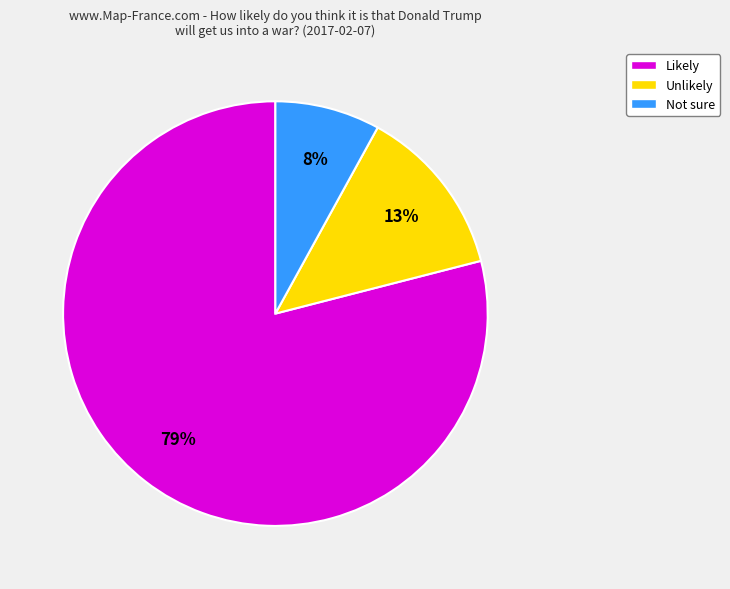

Which slice is the smallest?

Not sure